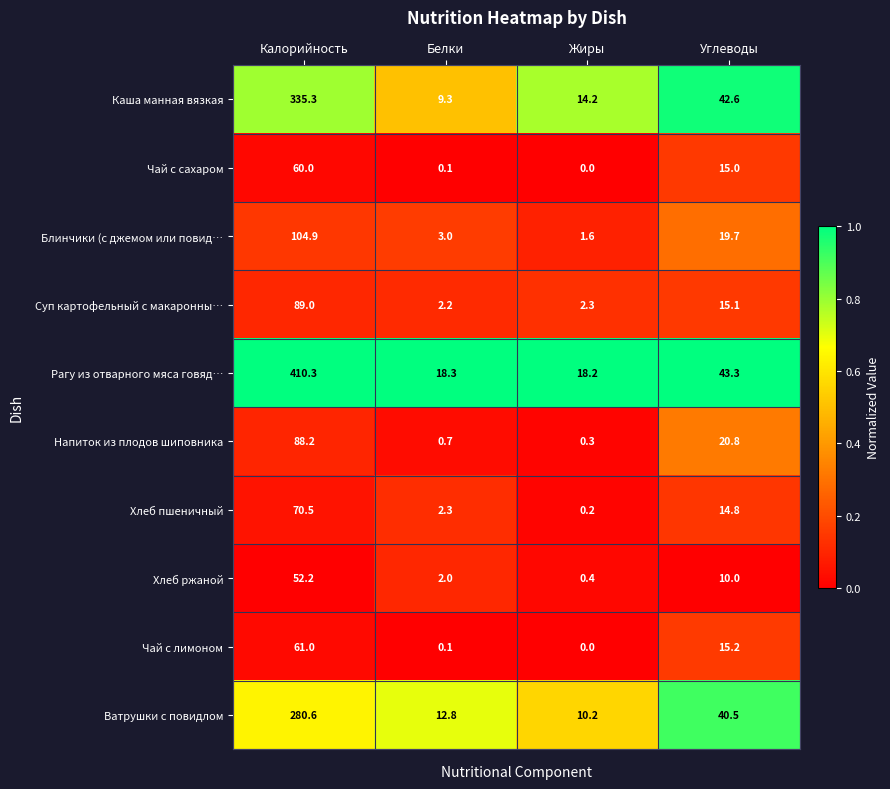

What value does the Блинчики (с джемом или повид… series have at Калорийность?

104.9